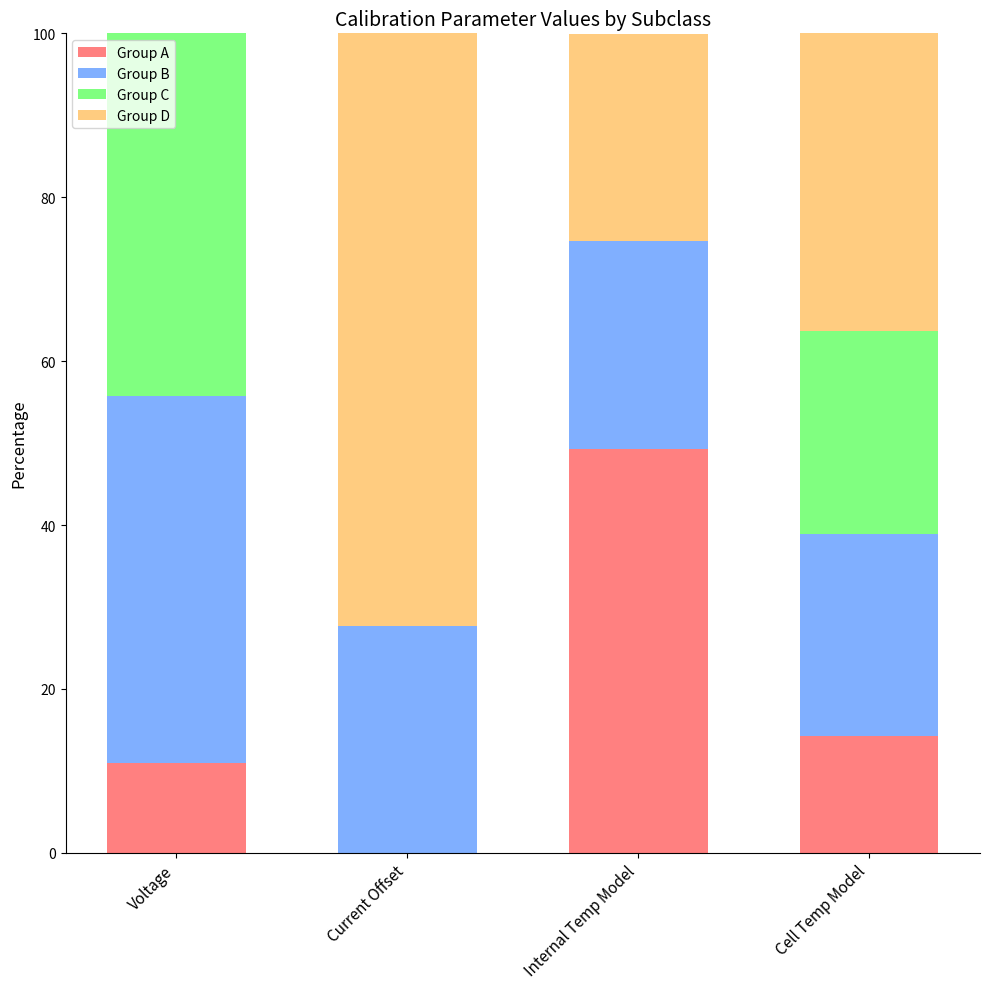

How many categories are shown in the chart?

4